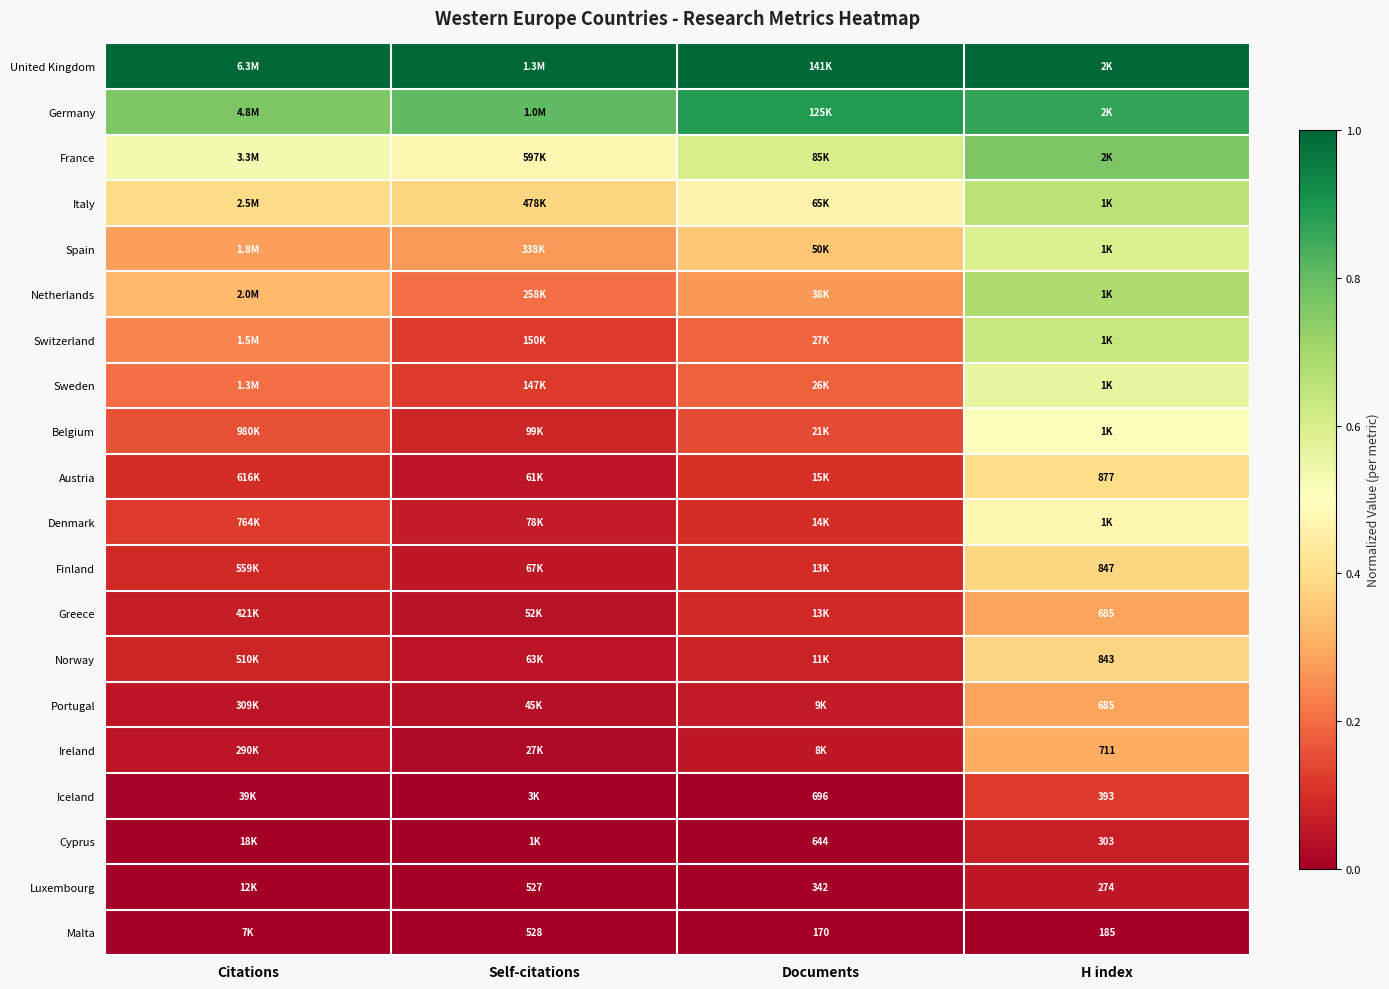

Which series changed the most between Self-citations and H index?

Switzerland